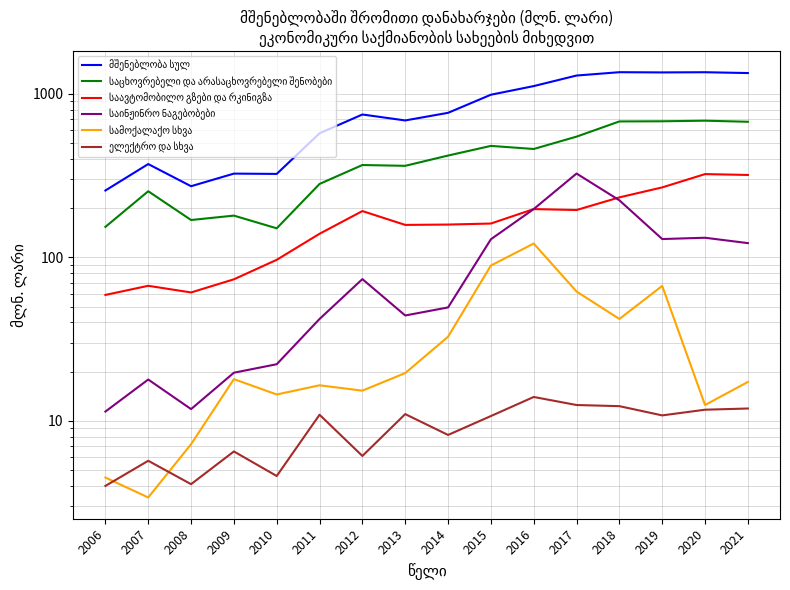

What is the difference between the ელექტრო და სხვა values at 2011 and 2013?

0.1